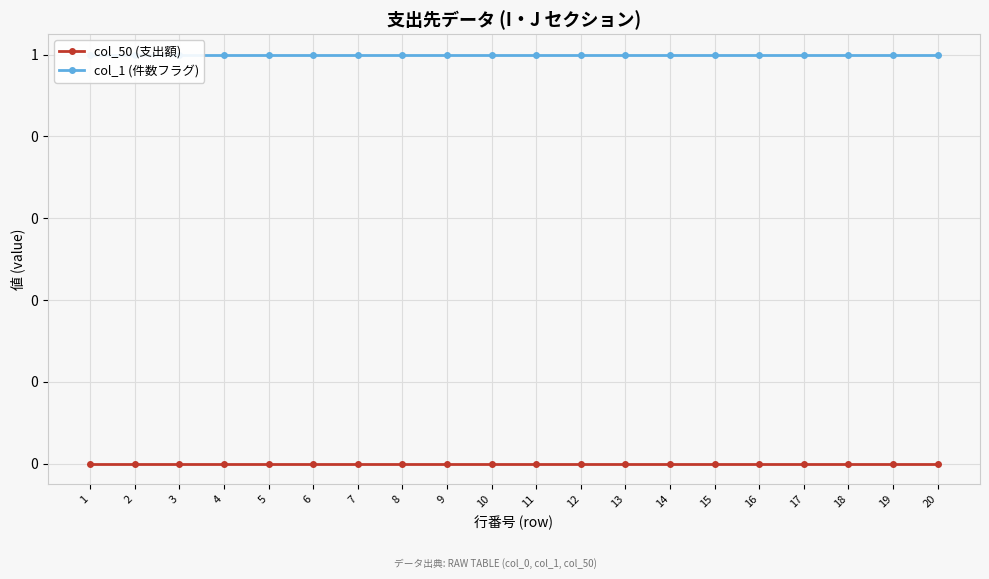

Rank the series at 18 from highest to lowest value.

col_1 (件数フラグ), col_50 (支出額)